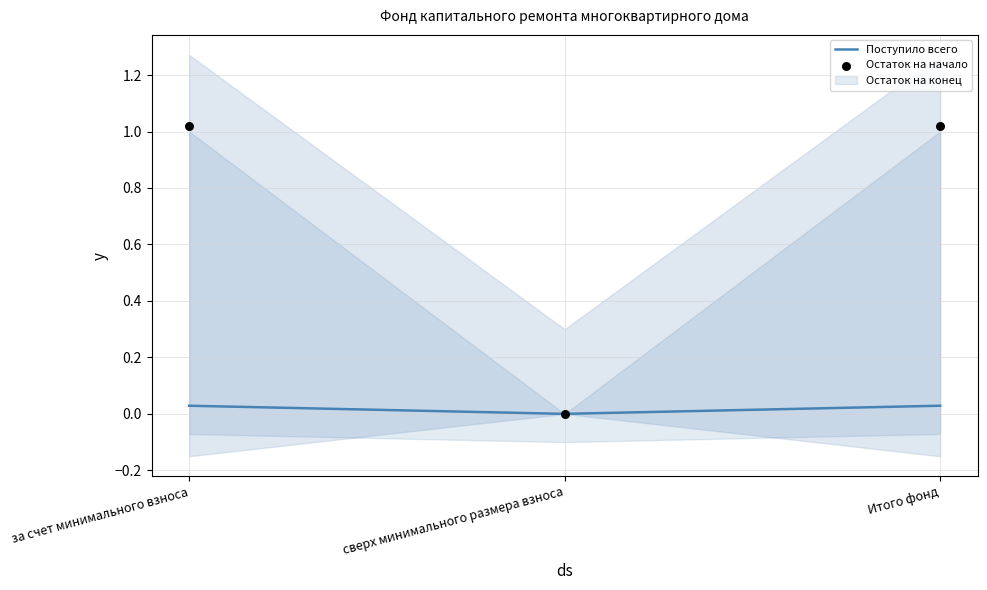

The Поступило всего series shows 0.0 at сверх минимального размера взноса. True or false?

True